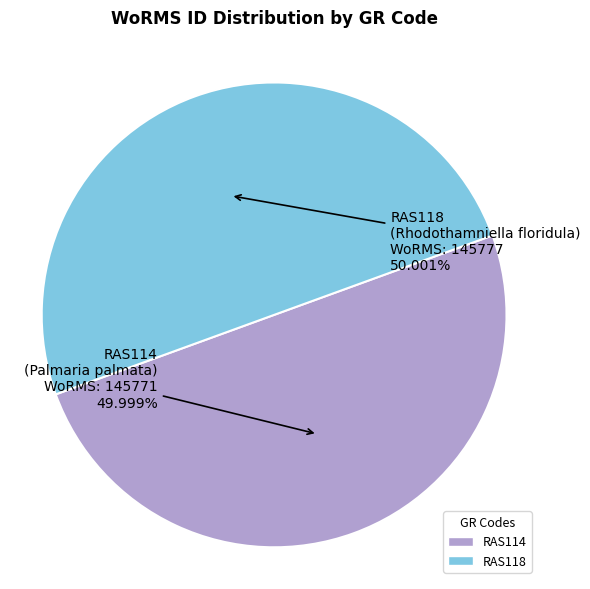

How many segments does this pie chart have?

2